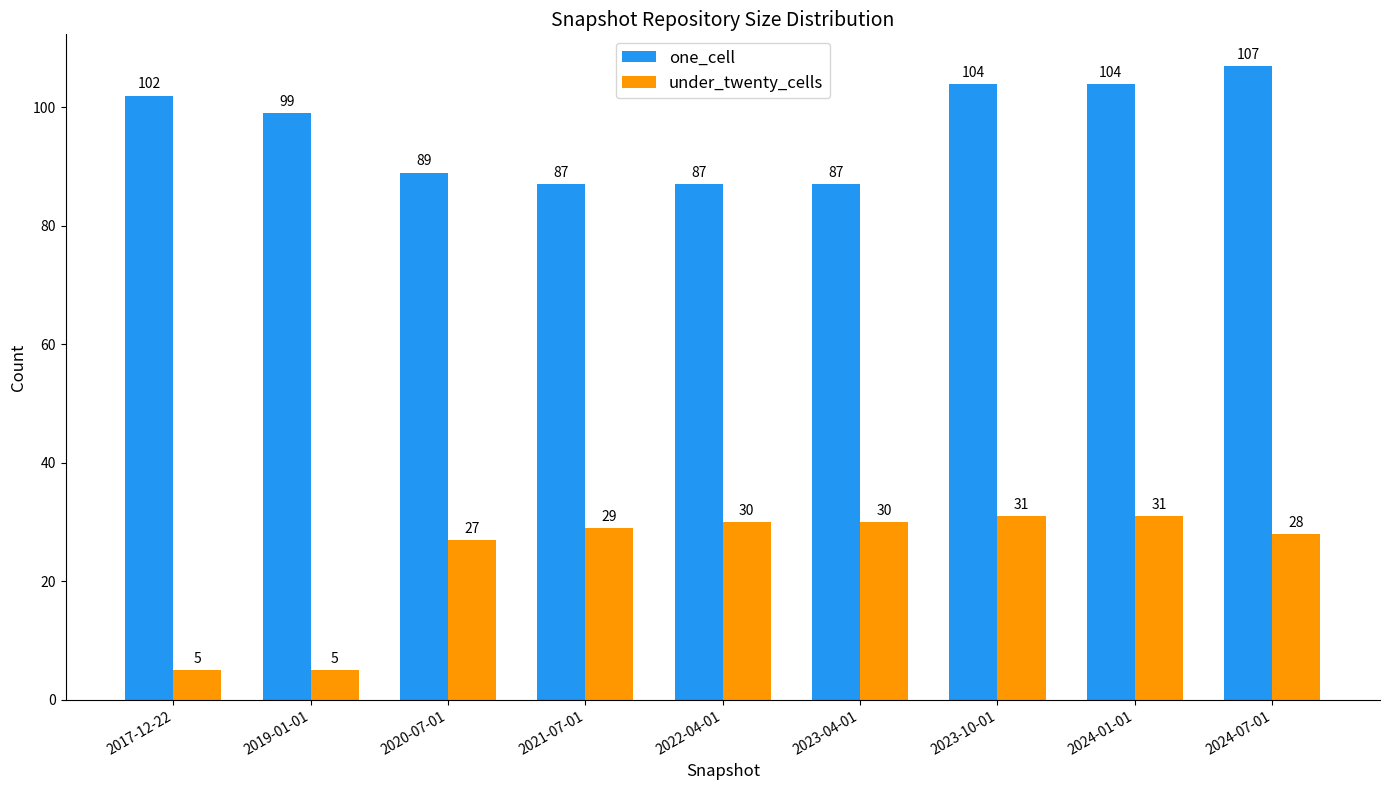

What are all the series names shown in the legend?

one_cell, under_twenty_cells